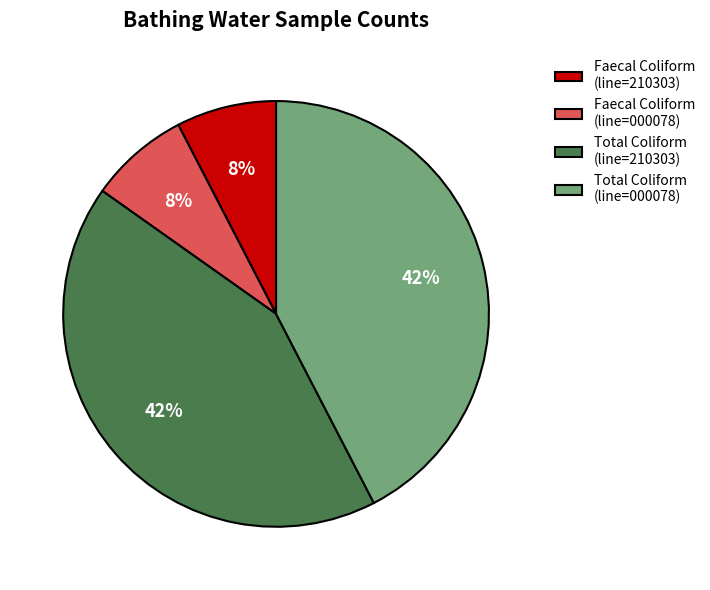

Which has a higher value, Total Coliform (line=000078) or Faecal Coliform (line=000078)?

Total Coliform (line=000078)